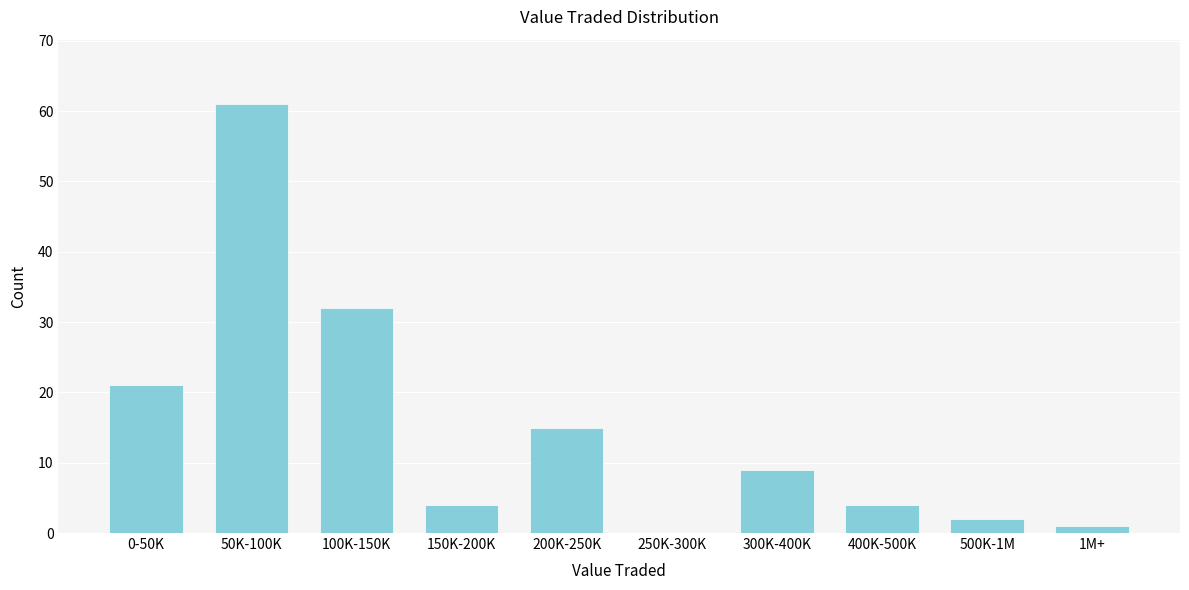

Reading left to right, transcribe all the data shown in this chart.

0-50K=21	50K-100K=61	100K-150K=32	150K-200K=4	200K-250K=15	250K-300K=0	300K-400K=9	400K-500K=4	500K-1M=2	1M+=1